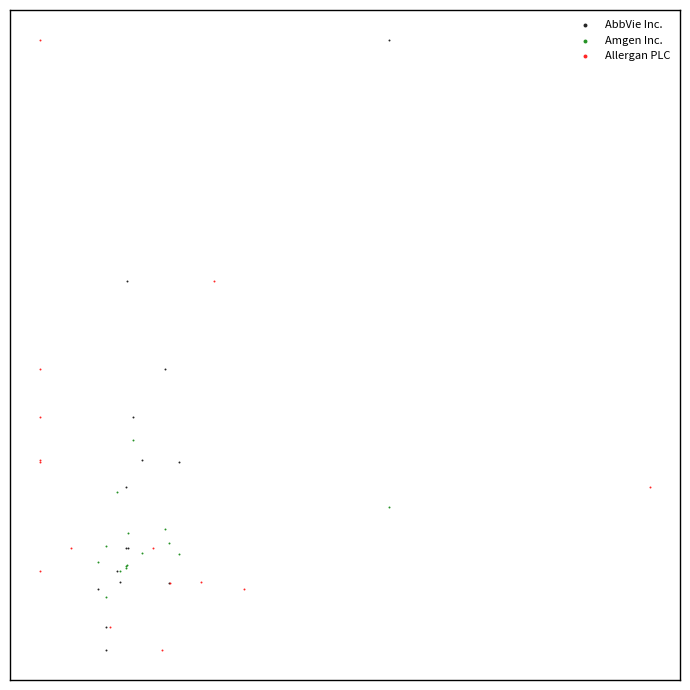

What are all the series names shown in the legend?

AbbVie Inc., Amgen Inc., Allergan PLC